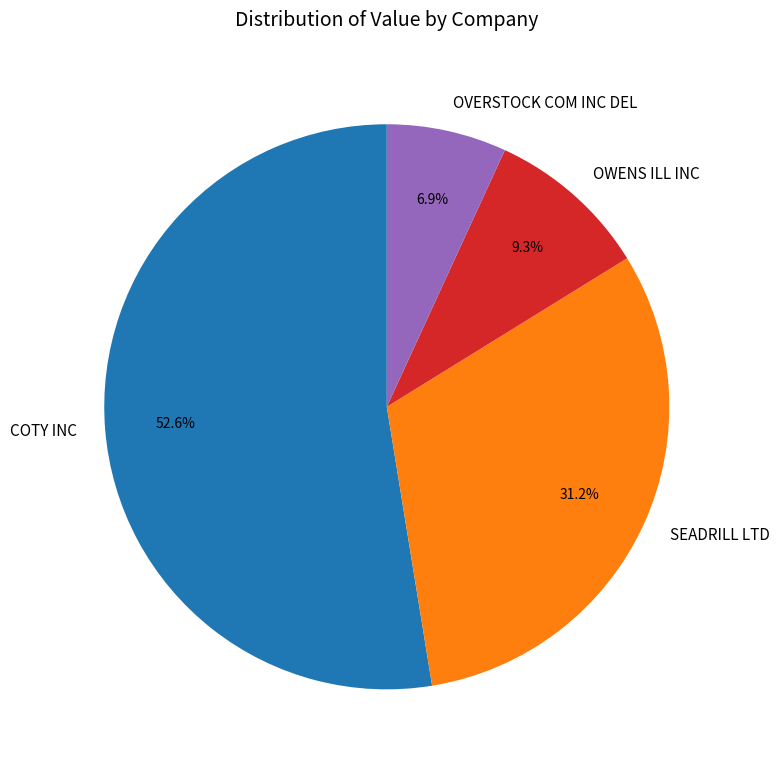

Rank the categories by value from lowest to highest.

OVERSTOCK COM INC DEL, OWENS ILL INC, SEADRILL LTD, COTY INC